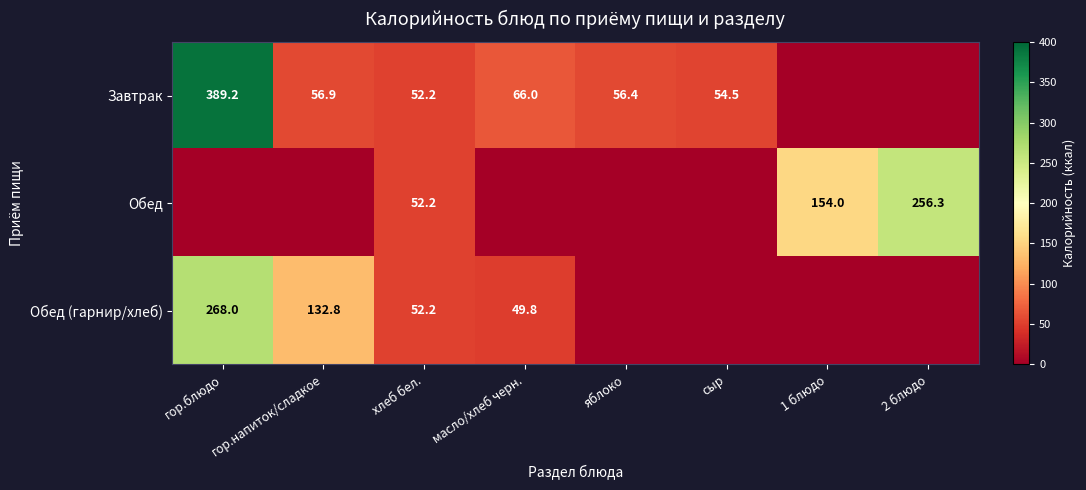

Is the value of Обед (гарнир/хлеб) at масло/хлеб черн. greater than the value of Обед at 2 блюдо?

No